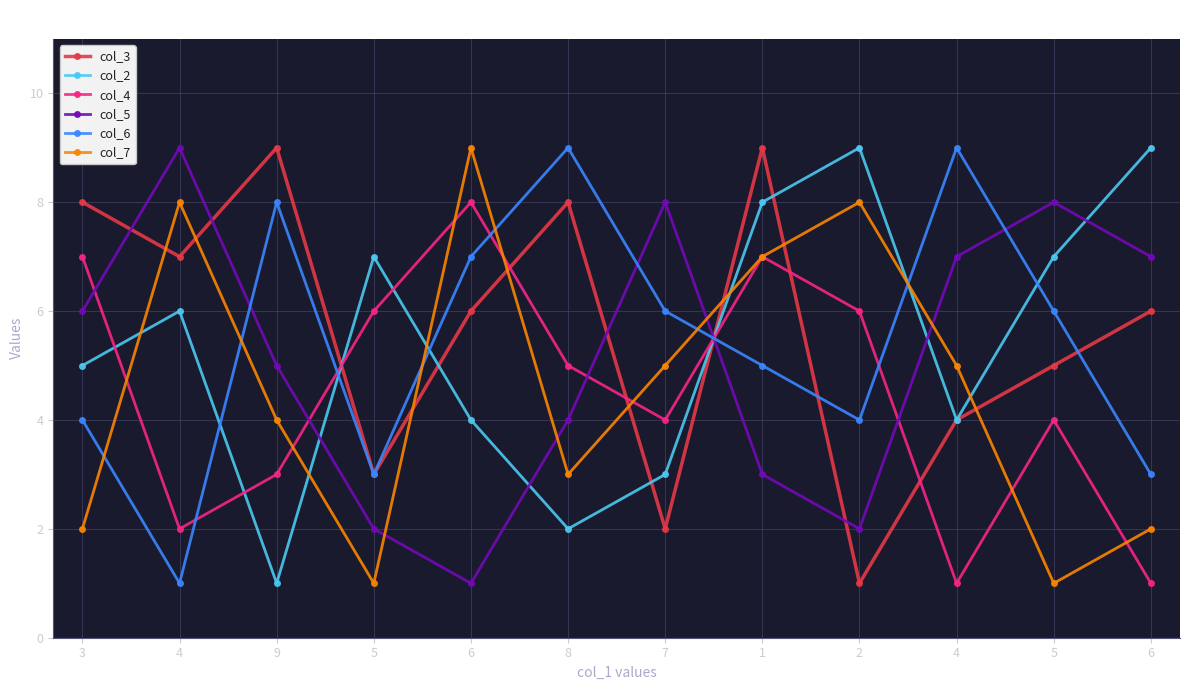

Read the col_7 value at 5.

1